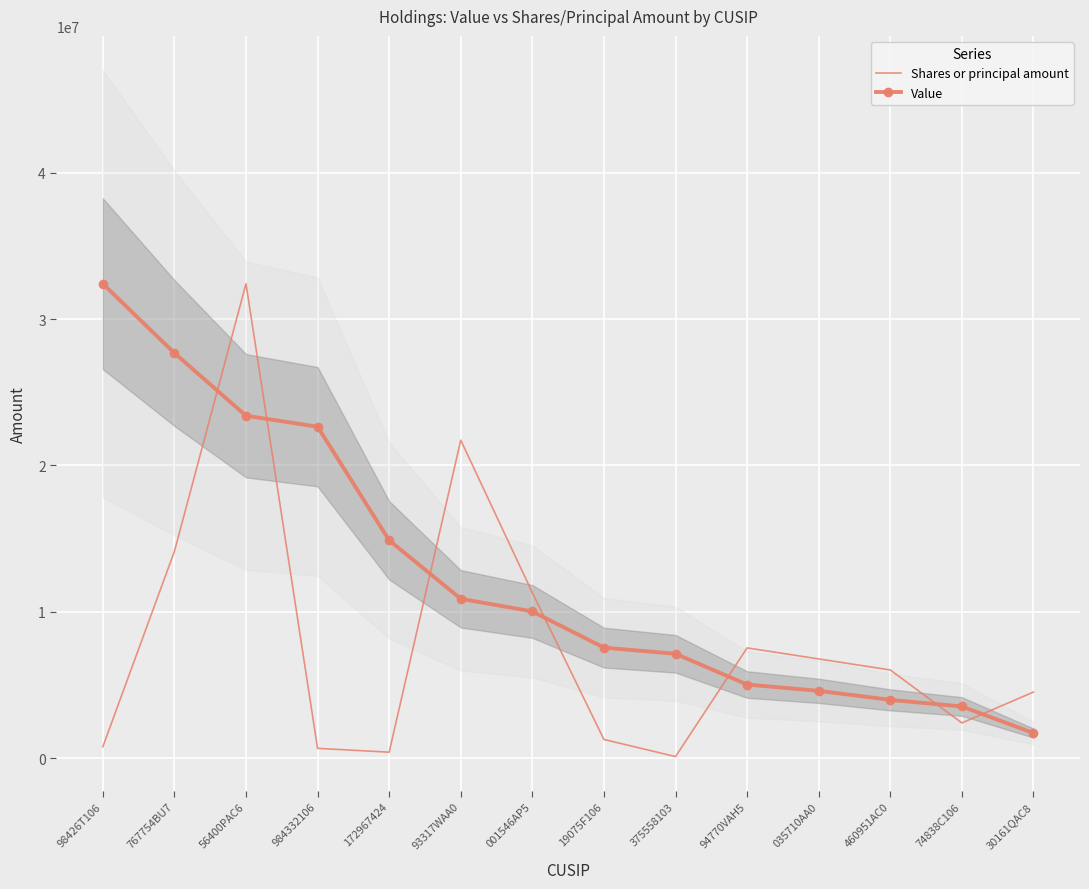

Is it true that Shares or principal amount equals 547906.3 at 172967424?

False